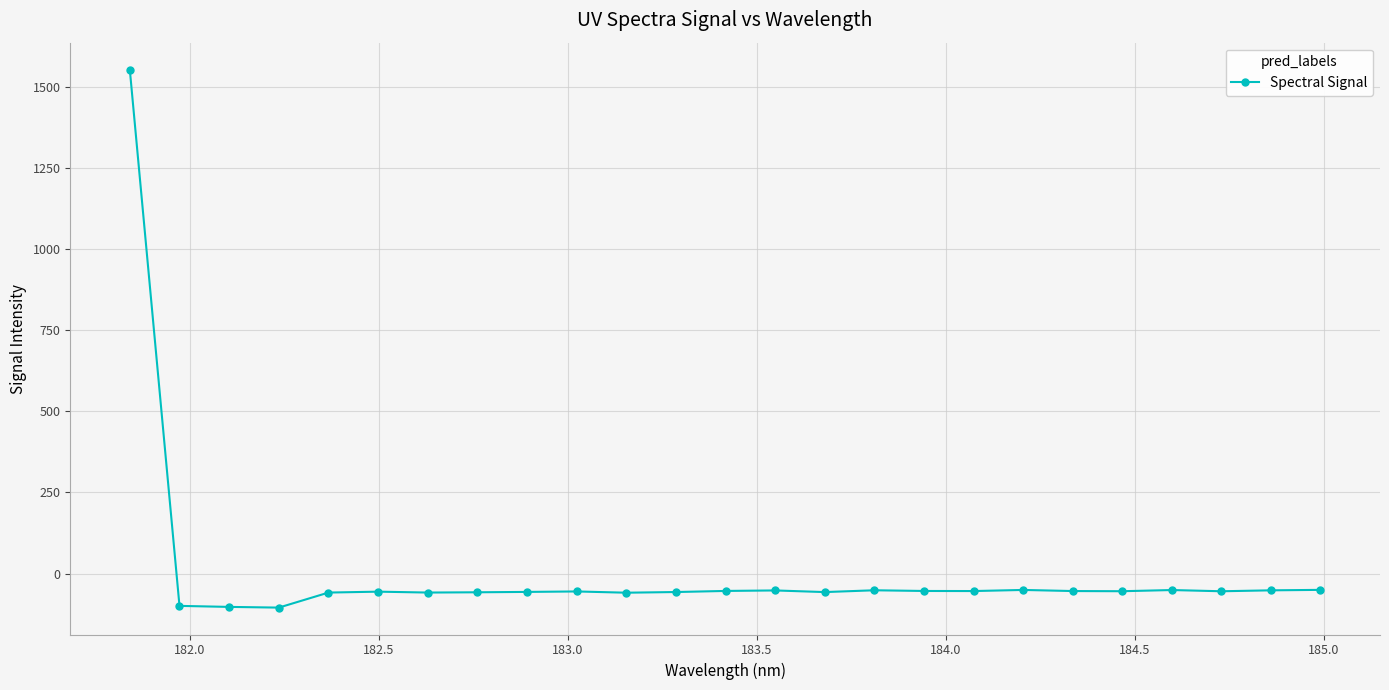

True or false: the data has more than 2 interior local peaks.

True